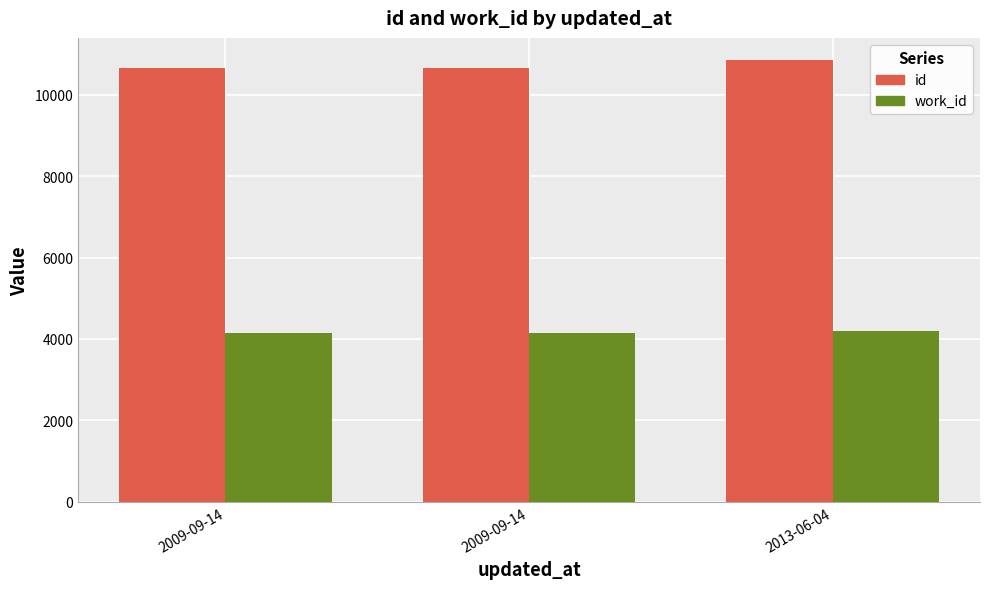

How many groups of bars are there?

3